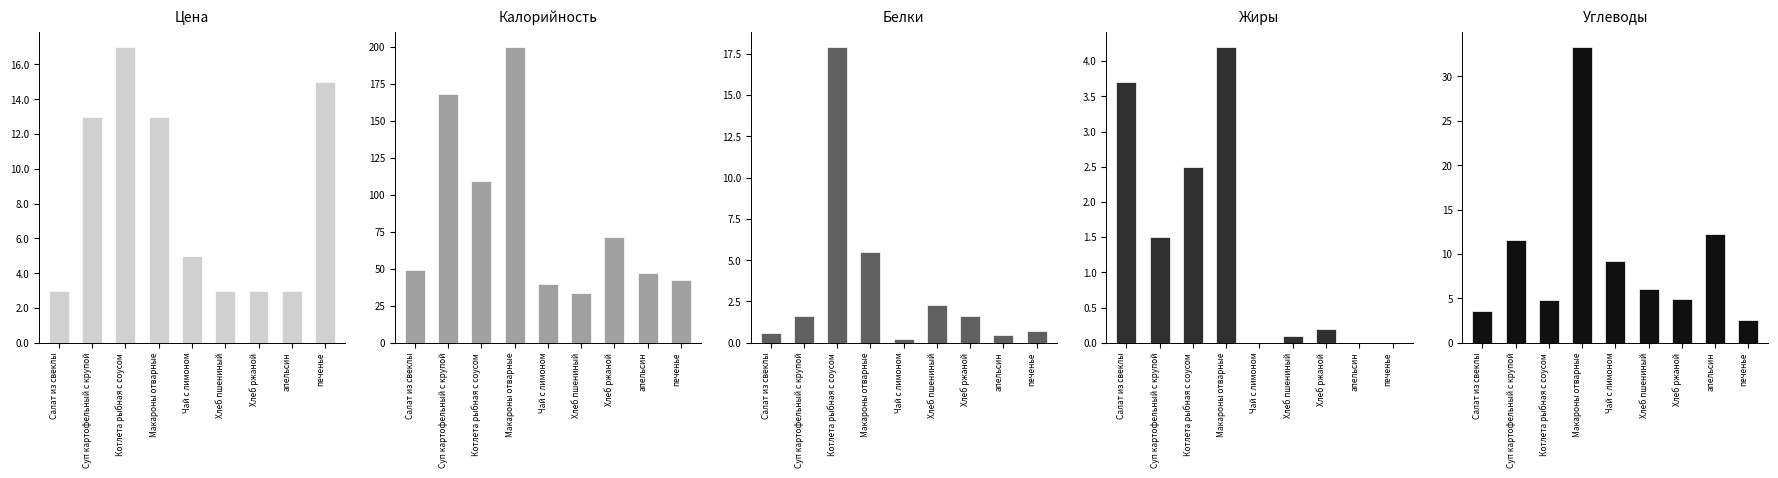

What is the sum of the Цена values at Макароны отварные and Хлеб пшениный?

16.0